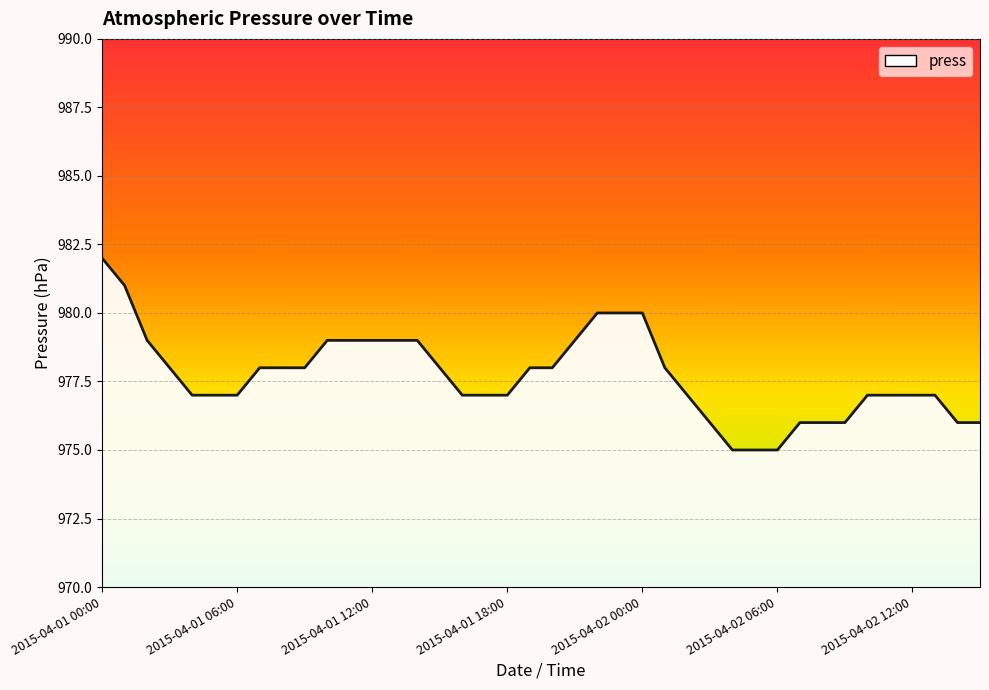

What is the smallest value displayed?

975